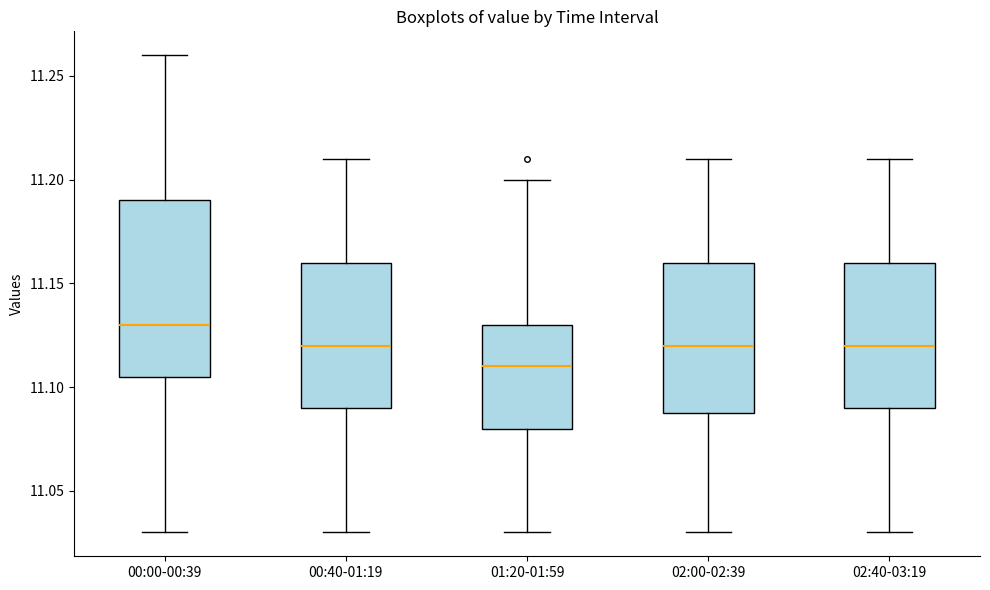

Comparing the boxes themselves (not the whiskers), which one is the tallest?

00:00-00:39